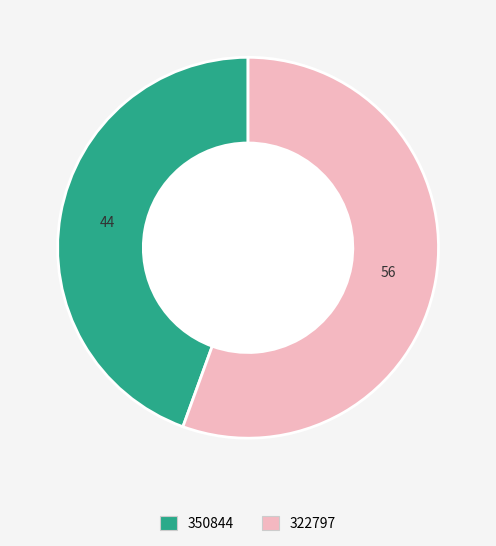

Combined, do 350844 and 322797 account for over 50%?

Yes